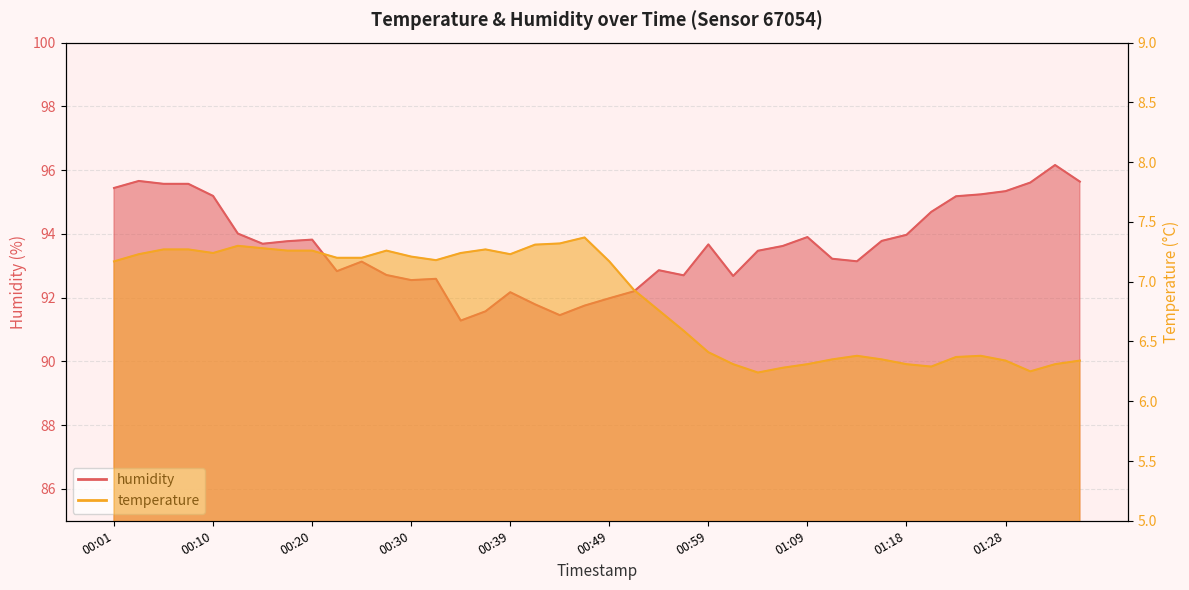

How many categories are shown in the chart?

40